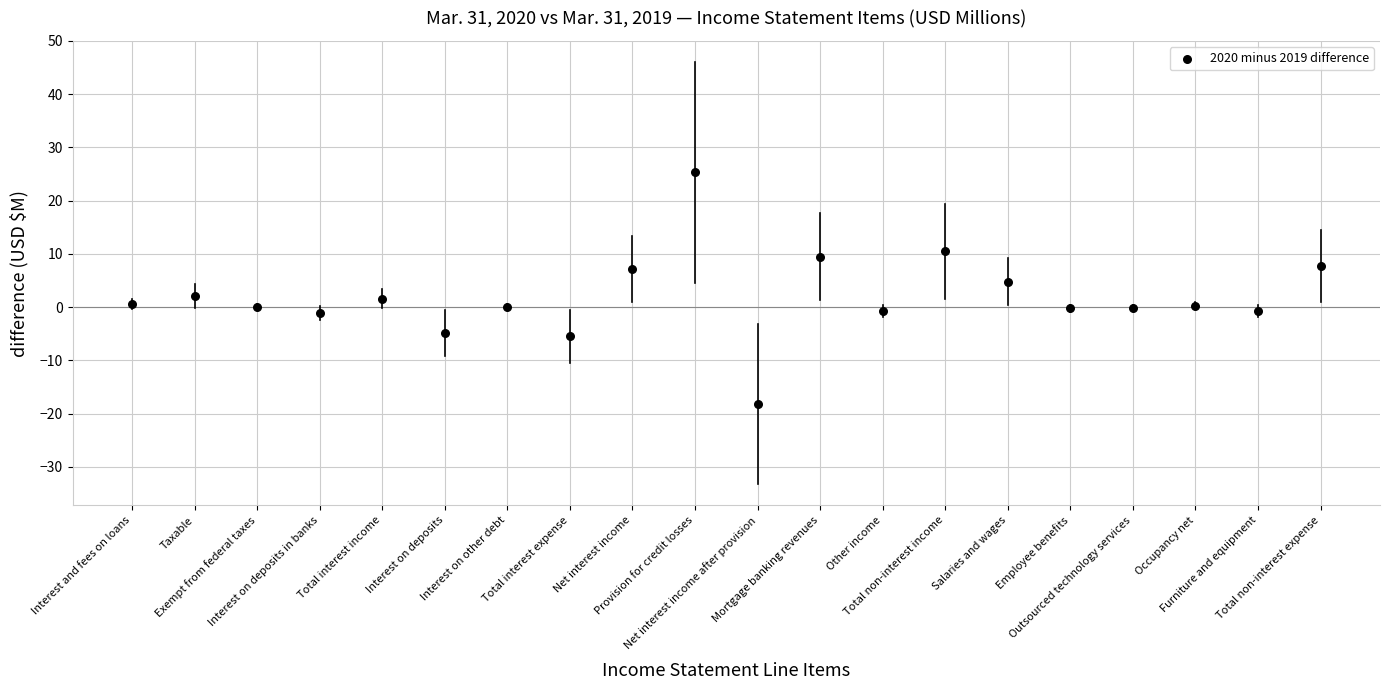

What is the range of Y values (max minus min)?

43.5